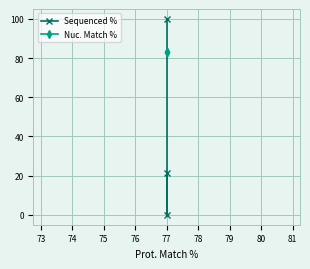

What is the value of the Sequenced % point at the 3rd from the left?

21.6